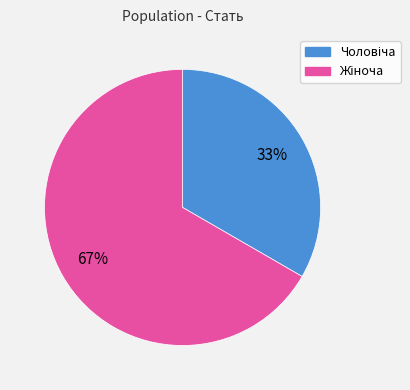

Does any single category account for the majority?

Yes